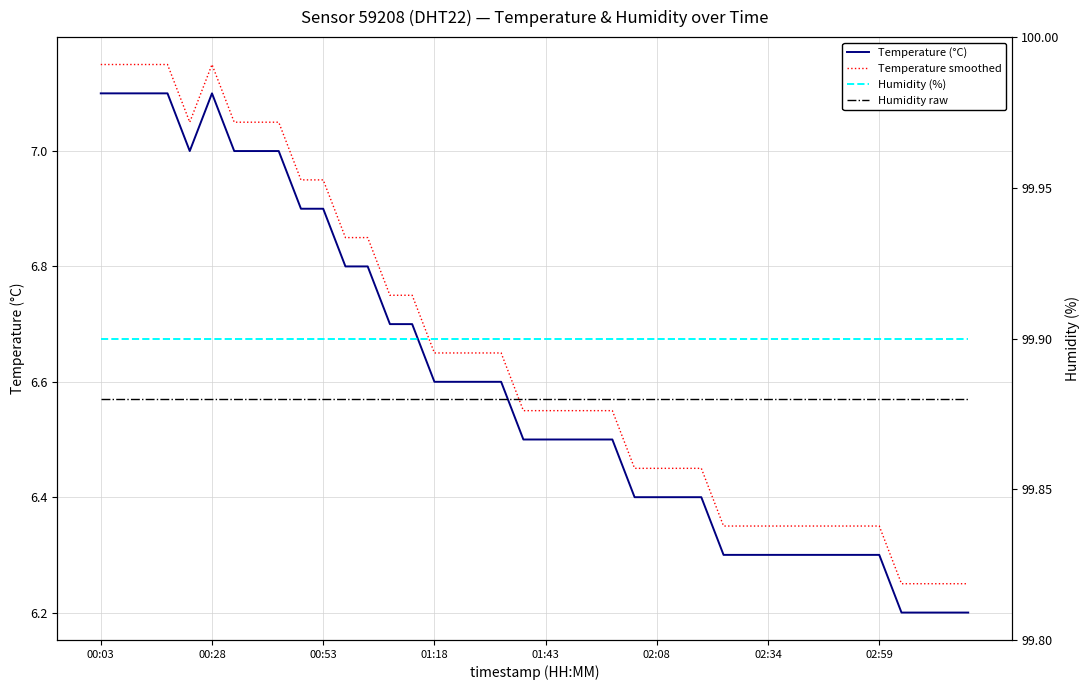

At how many categories does at least one series exceed 78?

40